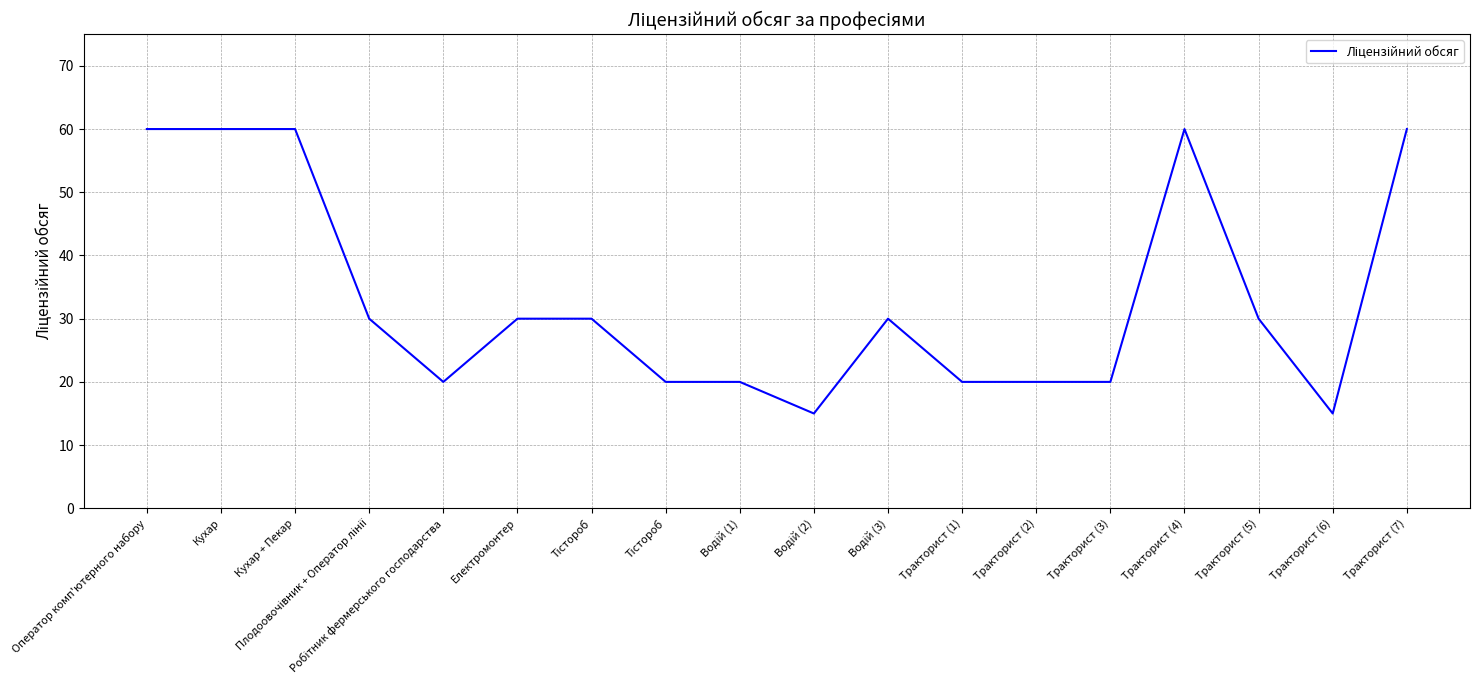

Is this an area chart (filled region under the line)?

No